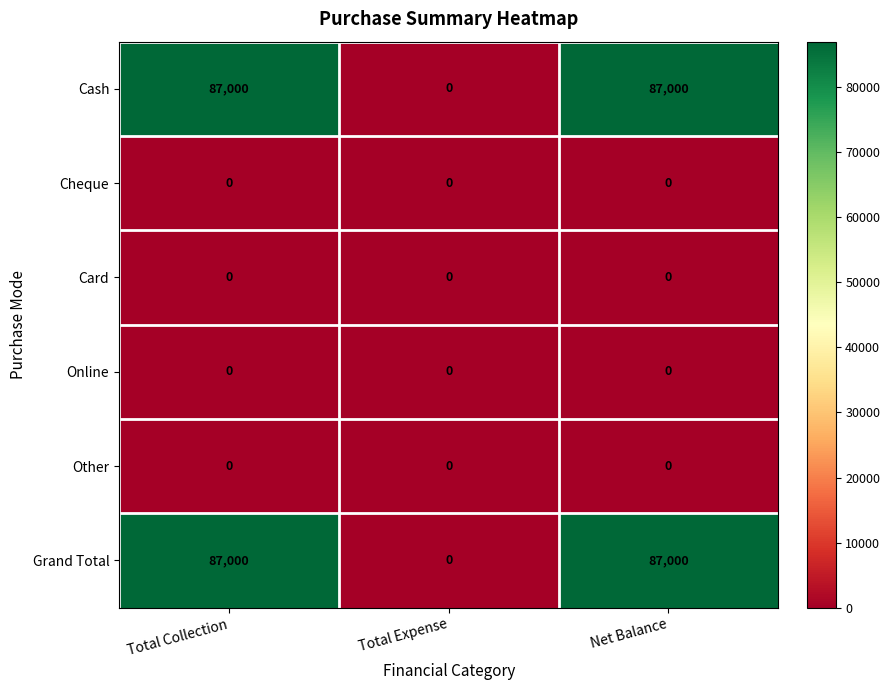

What is the average value of the Cash series?

58000